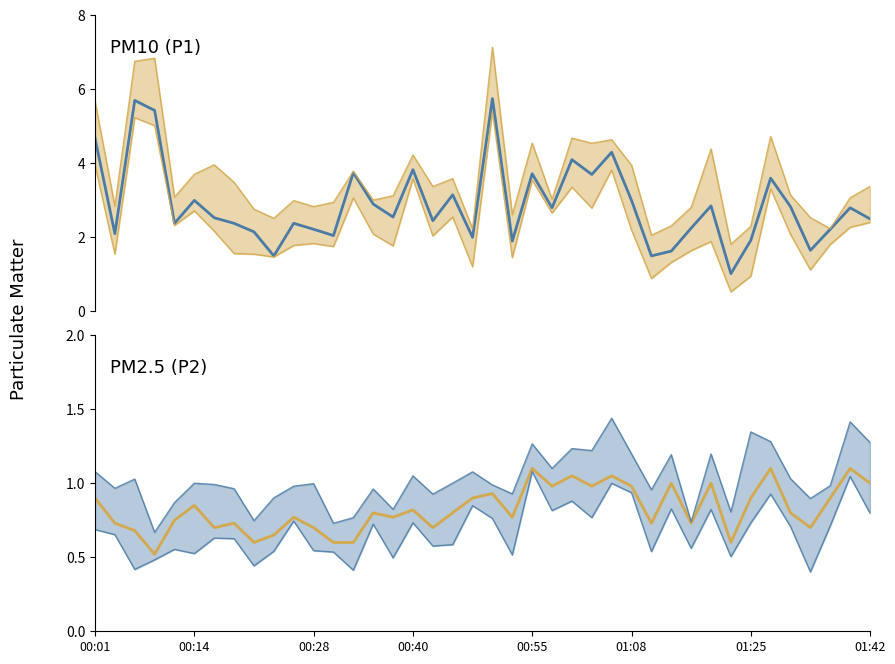

What is the difference between the P1 values at 01:08 and 21?

1.1